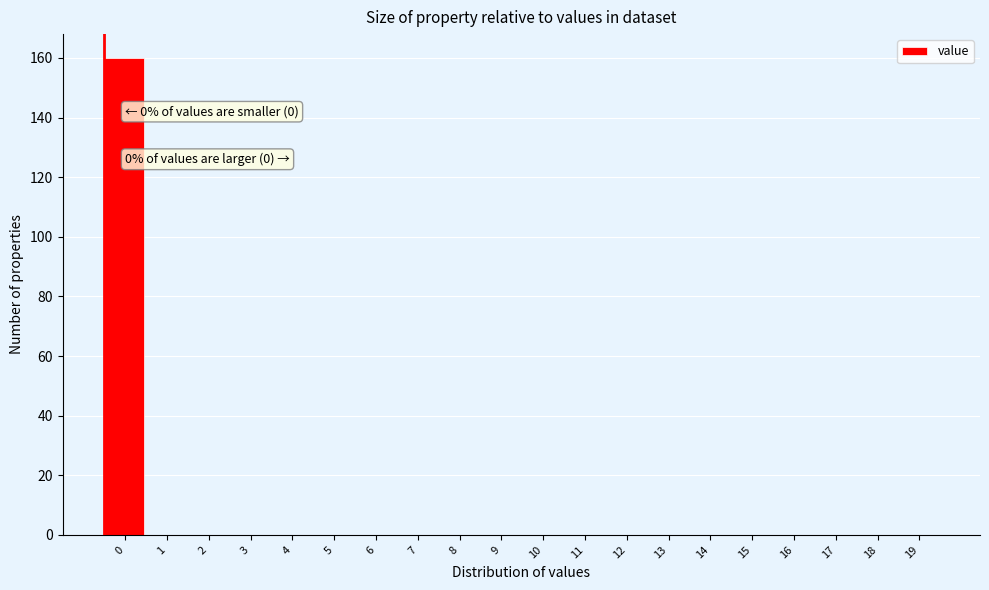

Reading right to left, list all the values displayed in this chart.

19=0	18=0	17=0	16=0	15=0	14=0	13=0	12=0	11=0	10=0	9=0	8=0	7=0	6=0	5=0	4=0	3=0	2=0	1=0	0=160